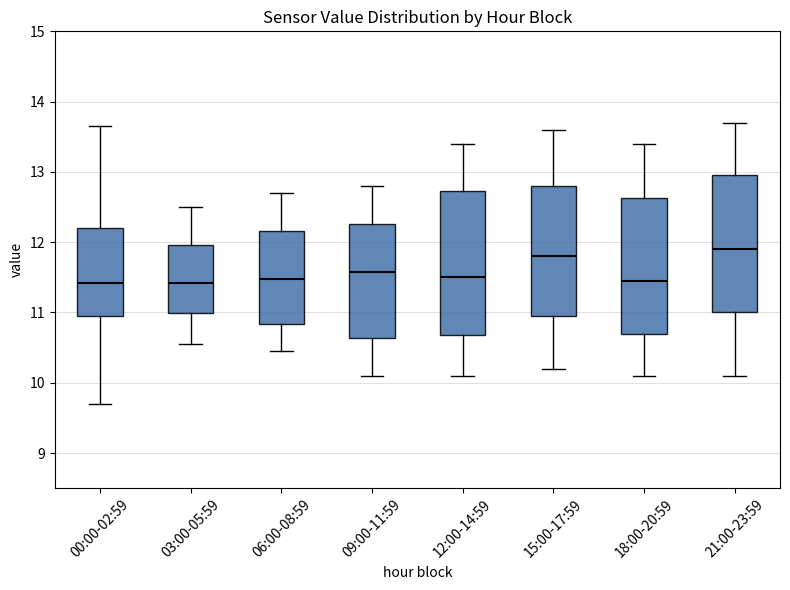

Where does the median line of the box for 09:00-11:59 sit on the y-axis? The values are not printed on the chart, so give them approximately, as read against the axis.

11.6